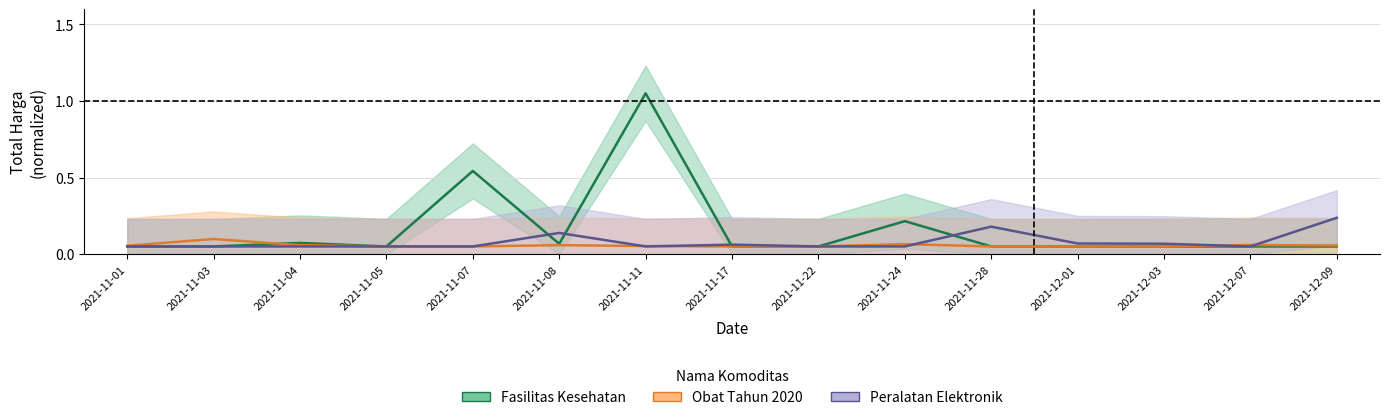

What is the approximate value of Fasilitas Kesehatan at 2021-11-03?

0.1